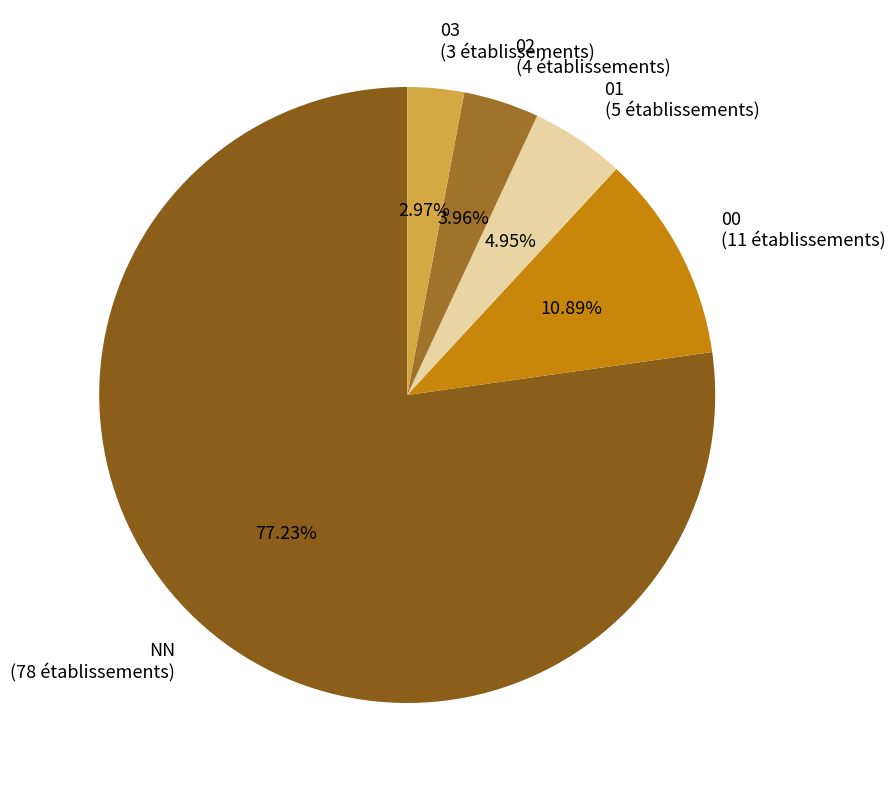

What is the smallest slice in the pie chart?

03